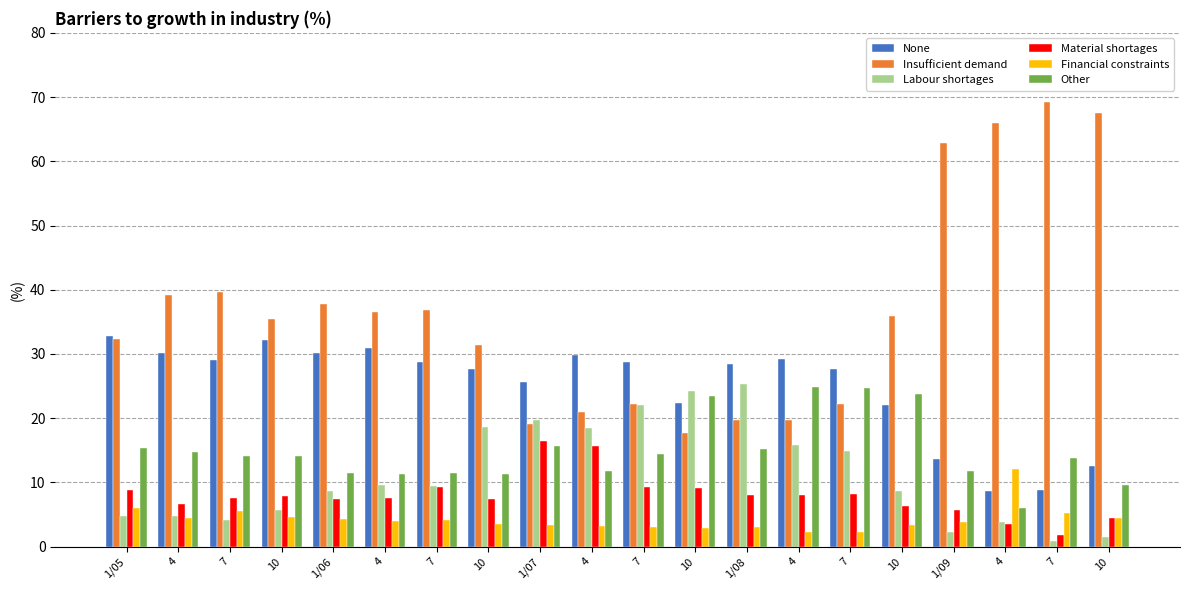

Reading left to right, what are all the values shown in this chart?

None: 32.8	30.2	29.1	32.2	30.2	30.9	28.8	27.7	25.7	29.8	28.8	22.4	28.5	29.2	27.7	22.1	13.6	8.7	8.9	12.6
Insufficient demand: 32.4	39.2	39.6	35.5	37.8	36.6	36.8	31.4	19.1	21.0	22.2	17.7	19.8	19.7	22.2	35.9	62.8	65.9	69.3	67.5
Labour shortages: 4.7	4.8	4.1	5.7	8.7	9.6	9.5	18.6	19.7	18.5	22.1	24.3	25.4	15.8	14.9	8.7	2.3	3.8	0.9	1.5
Material shortages: 8.8	6.7	7.6	7.9	7.5	7.6	9.3	7.5	16.5	15.7	9.3	9.2	8.1	8.1	8.2	6.3	5.7	3.5	1.8	4.4
Financial constraints: 6.0	4.4	5.5	4.6	4.3	4.0	4.2	3.5	3.4	3.2	3.1	2.9	3.0	2.3	2.3	3.3	3.8	12.1	5.3	4.4
Other: 15.3	14.7	14.1	14.1	11.5	11.3	11.4	11.3	15.6	11.8	14.5	23.5	15.2	24.9	24.7	23.7	11.8	6.0	13.8	9.6